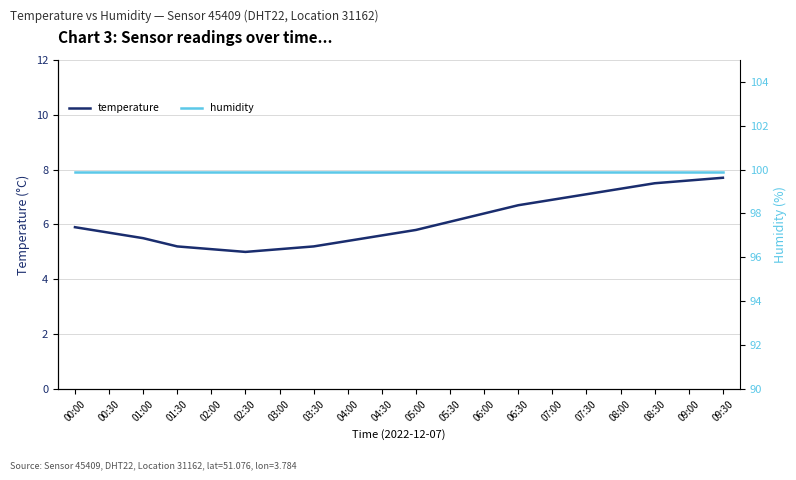

Read the temperature value at 09:30.

7.7